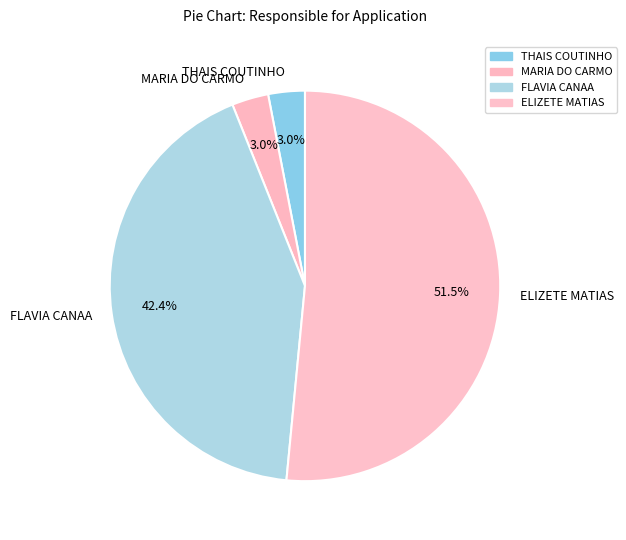

What percentage is NOT represented by FLAVIA CANAA?

57.6%